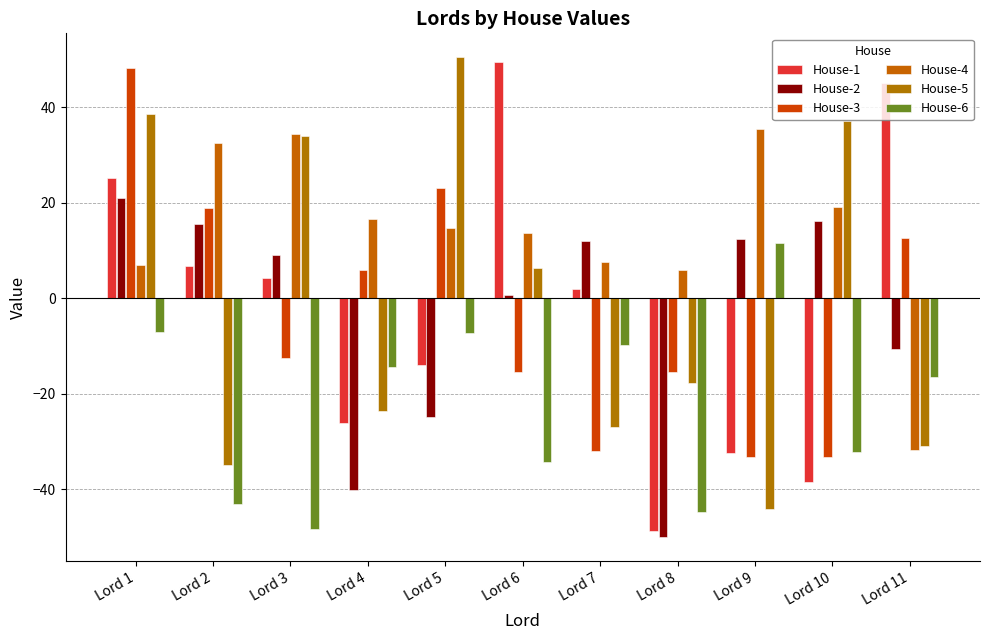

Is it true that House-5 equals -8.5 at Lord 4?

False